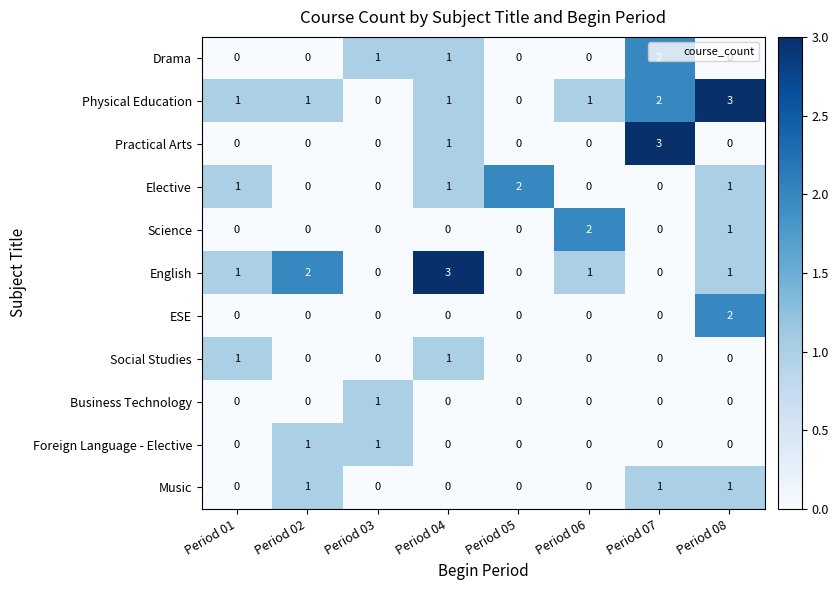

At which category is the sum across all series the highest?

Period 08